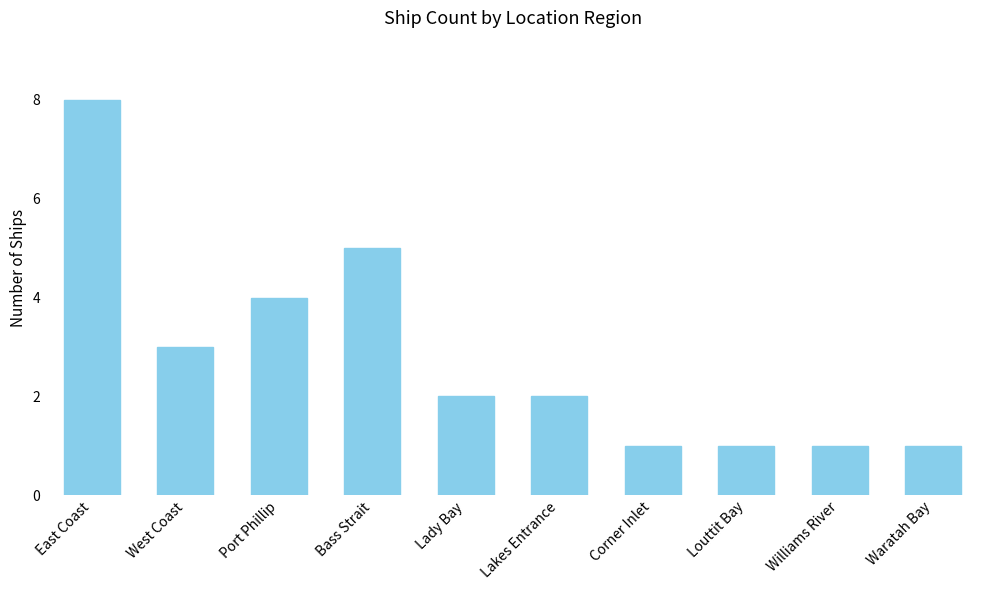

What is the change in value from West Coast to Bass Strait?

+2